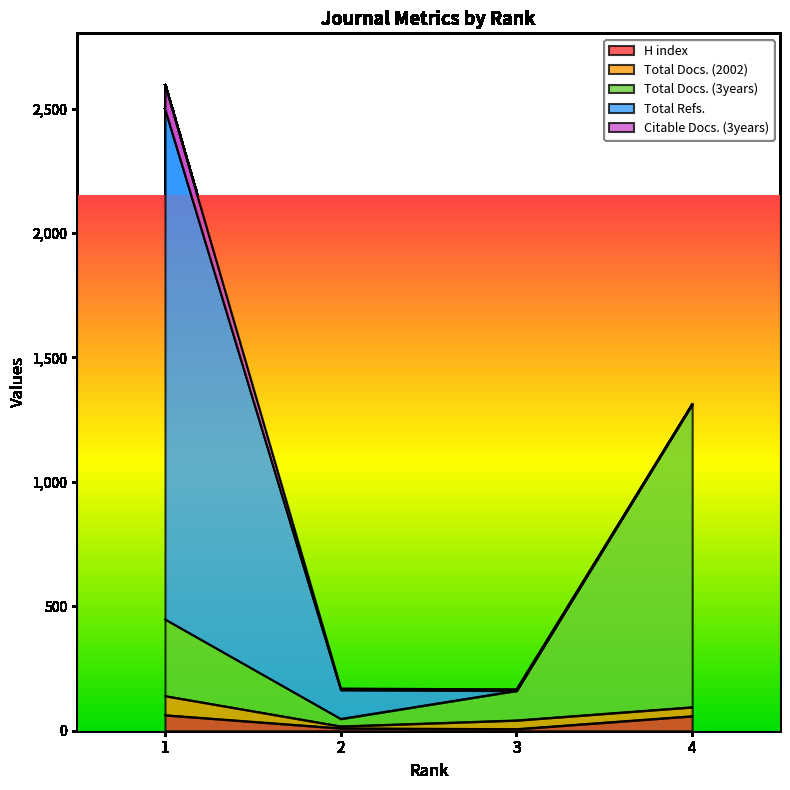

True or false: Total Docs. (2002) has a value of 21 at 3.

False